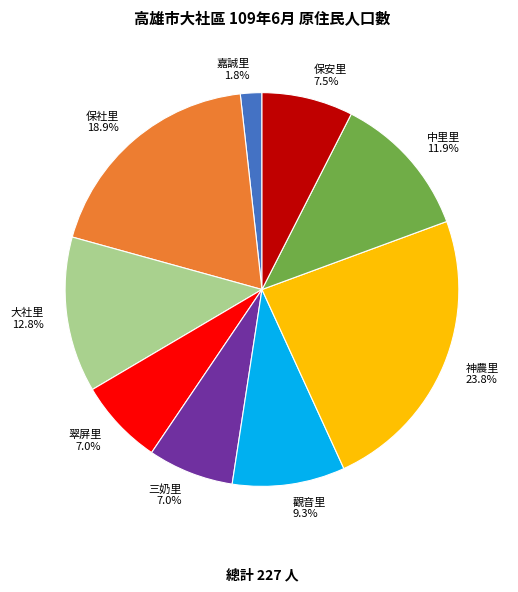

Is it true that 觀音里 is 9% of the pie?

True